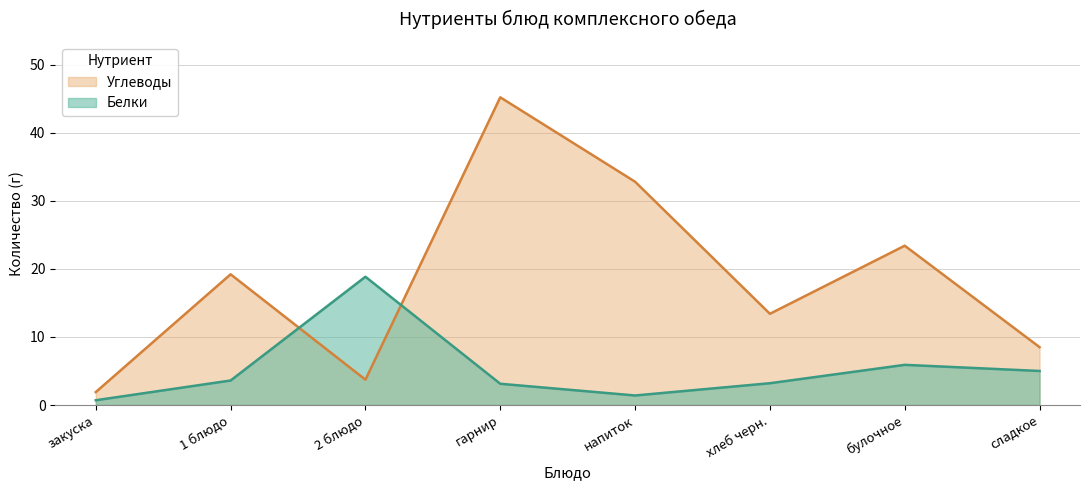

At which label does Углеводы first exceed 19?

1 блюдо